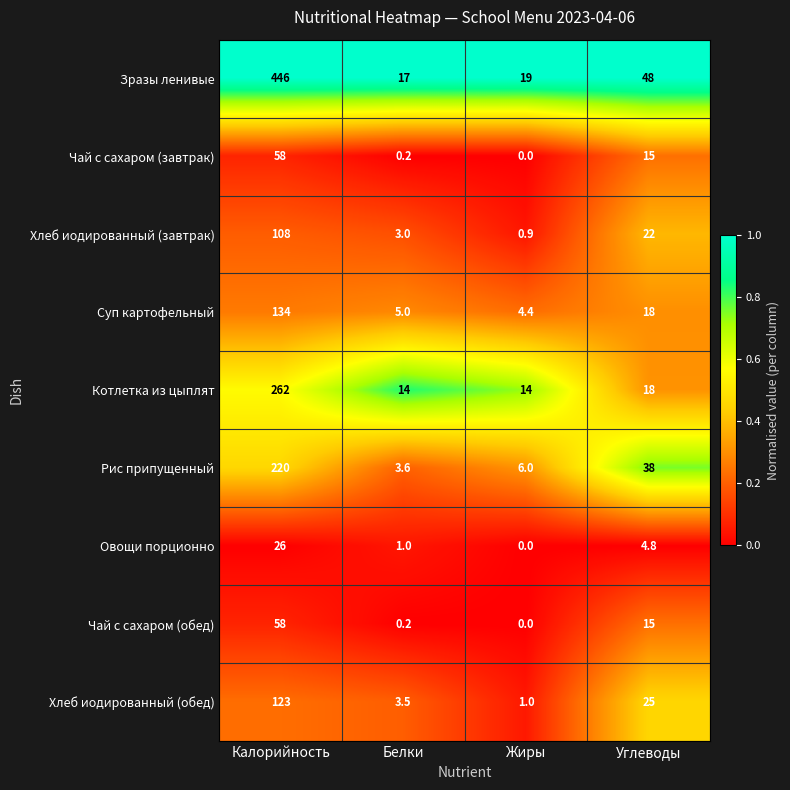

What is the difference between the highest and lowest values at Белки?

16.8